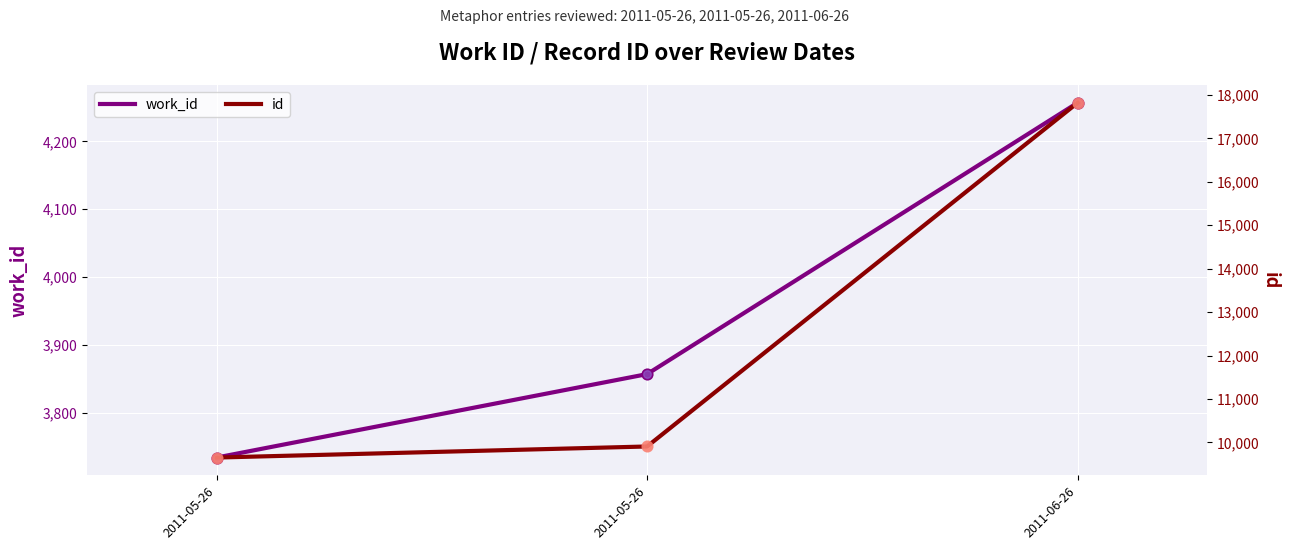

What is the total value across all series at 2011-06-26?

22076